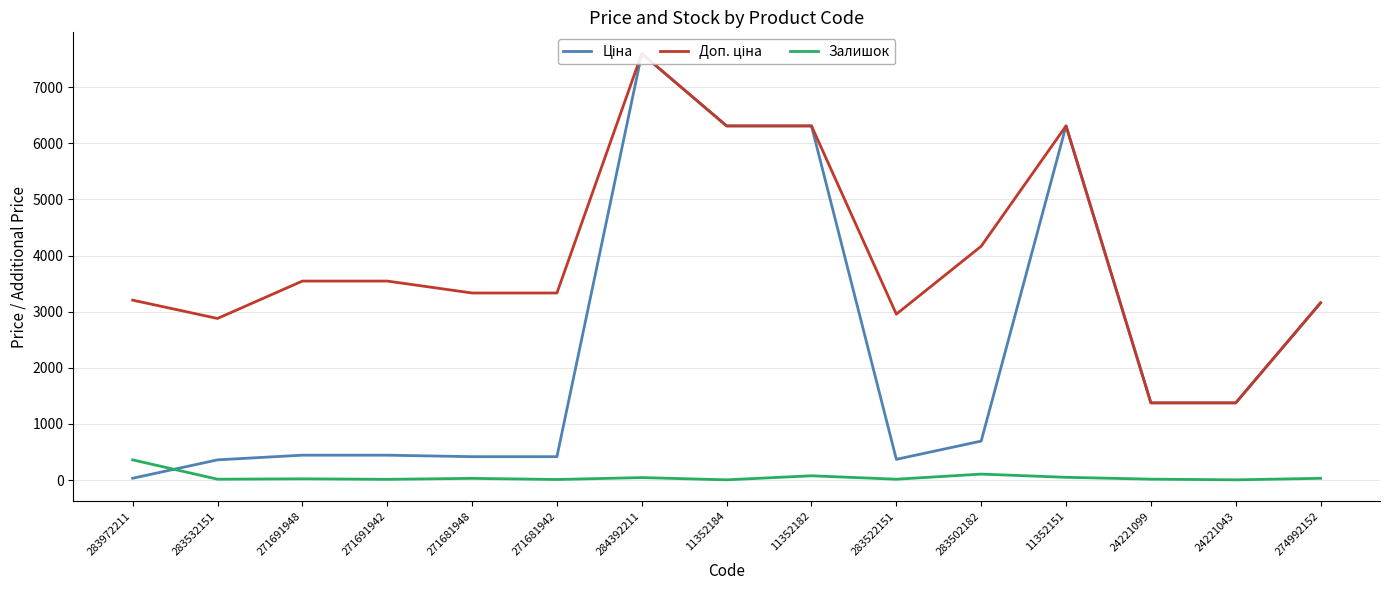

How many interior local peaks does the Доп. ціна series have?

2